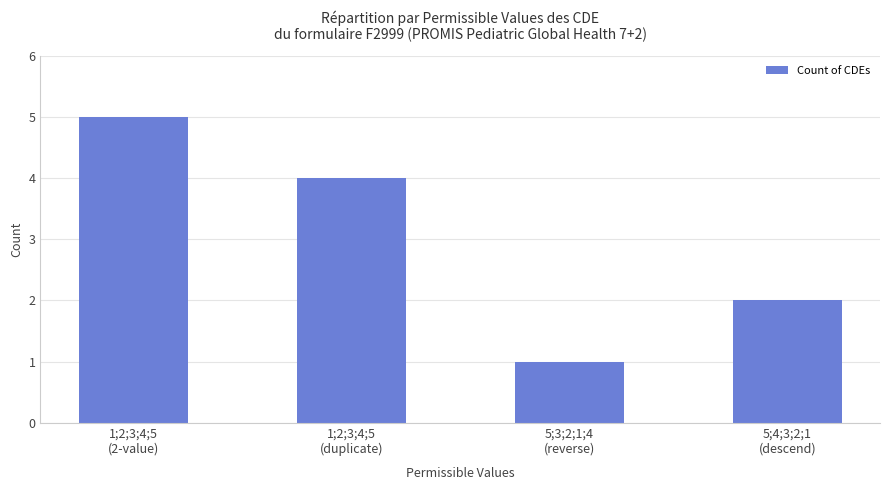

Which category has the highest value across all series?

1;2;3;4;5
(2-value)